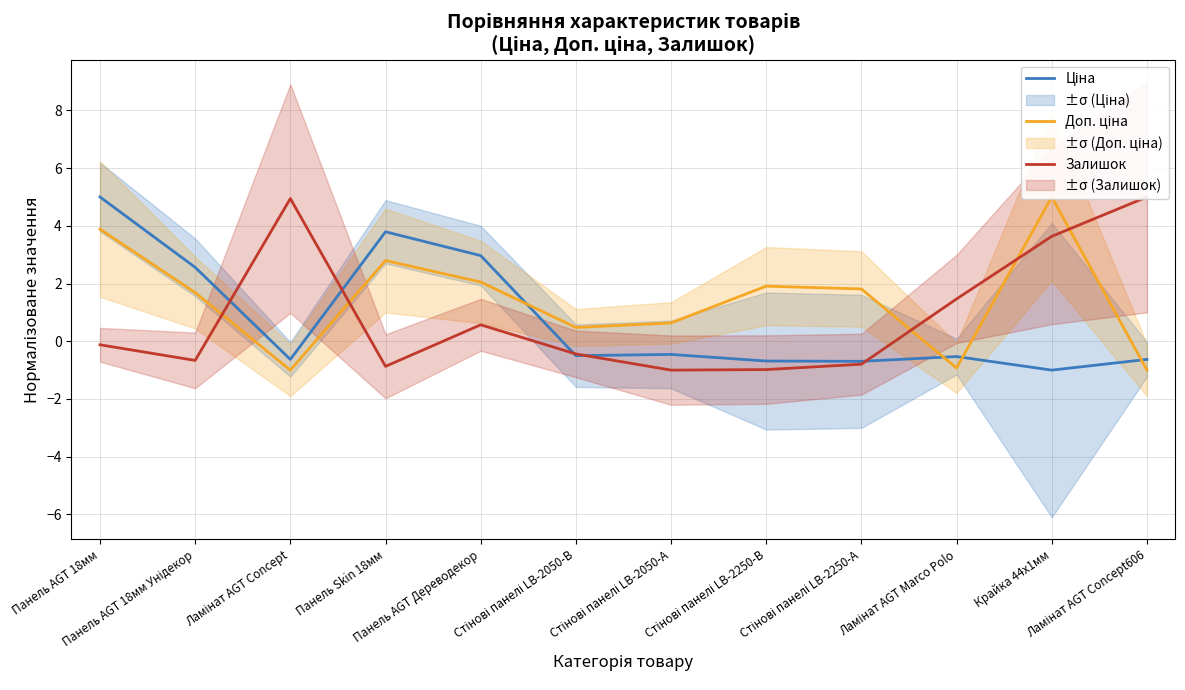

What position from the left is Стінові панелі LB-2050-А?

7